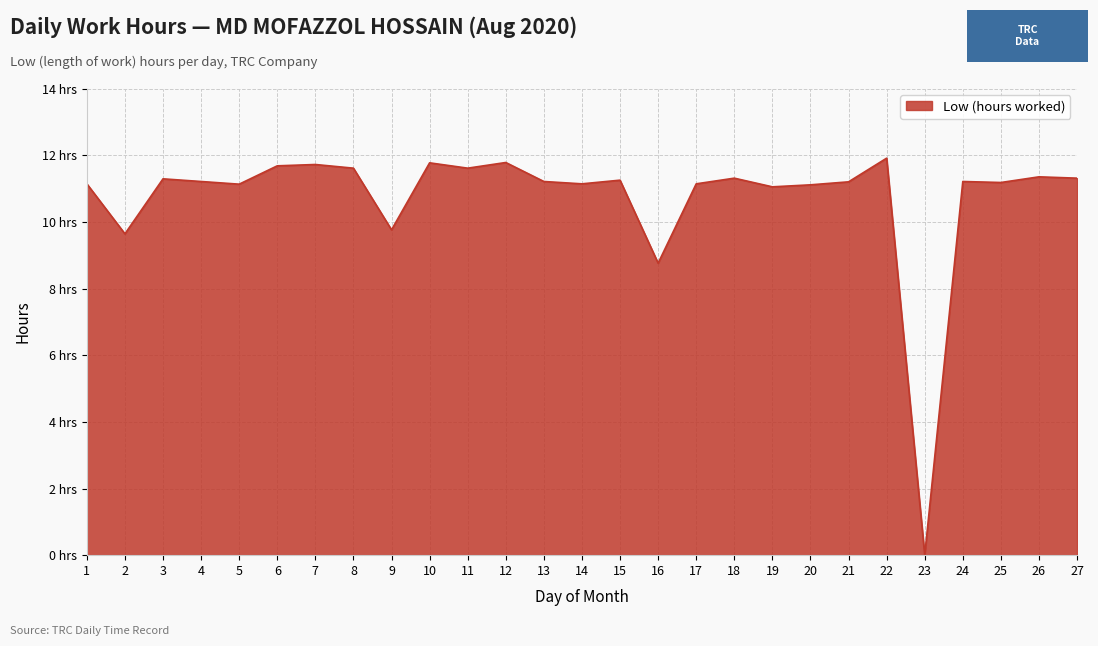

Which category has the highest value across all series?

22